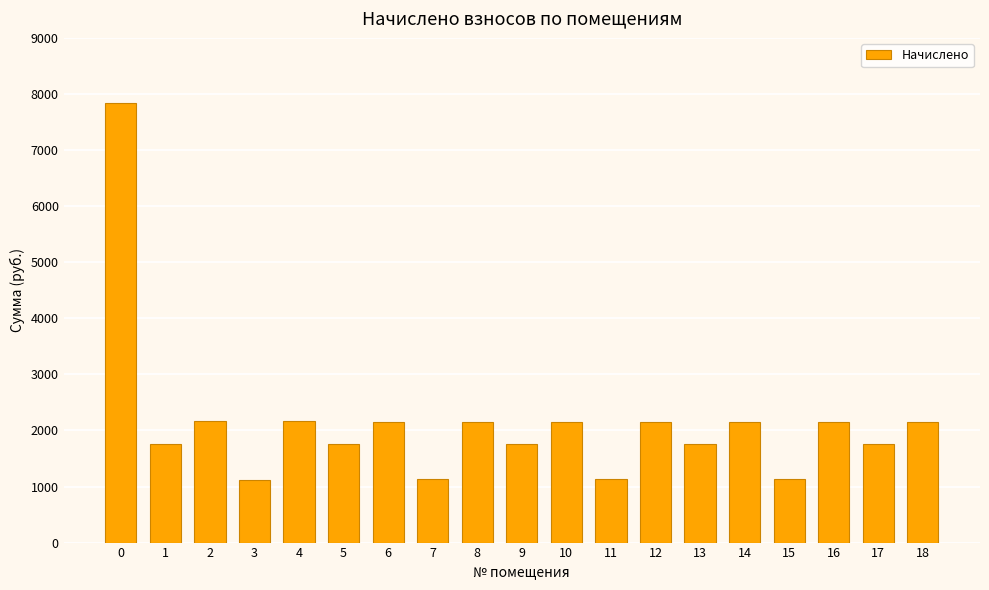

What is the average value?

2136.1